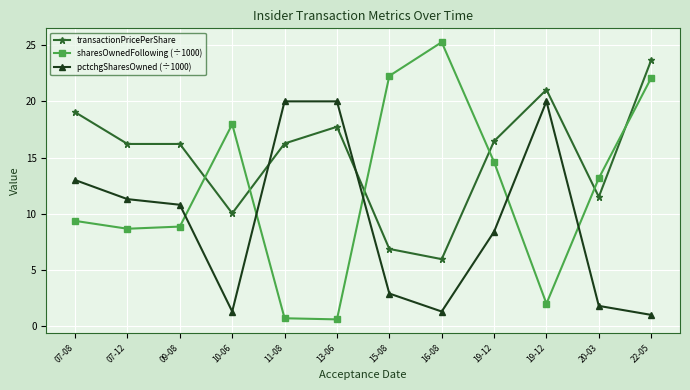

What are all the series names shown in the legend?

transactionPricePerShare, sharesOwnedFollowing (÷1000), pctchgSharesOwned (÷1000)